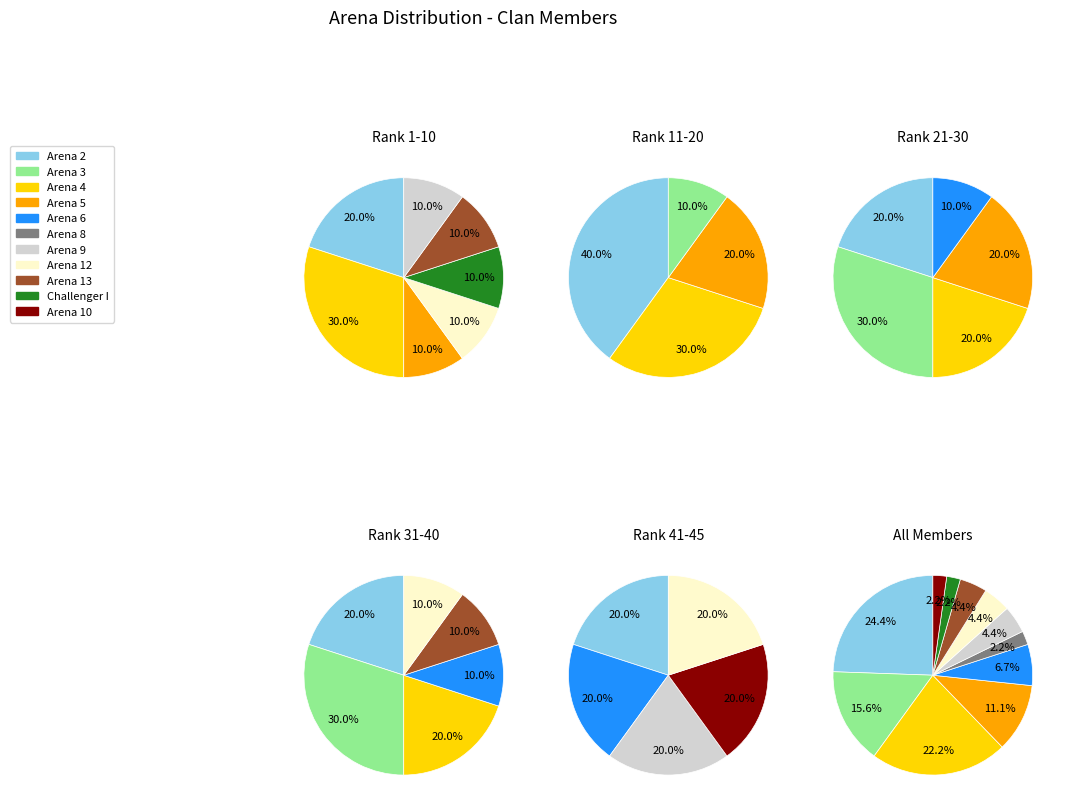

What is the total percentage of Arena 13 and Arena 12?

8.9%